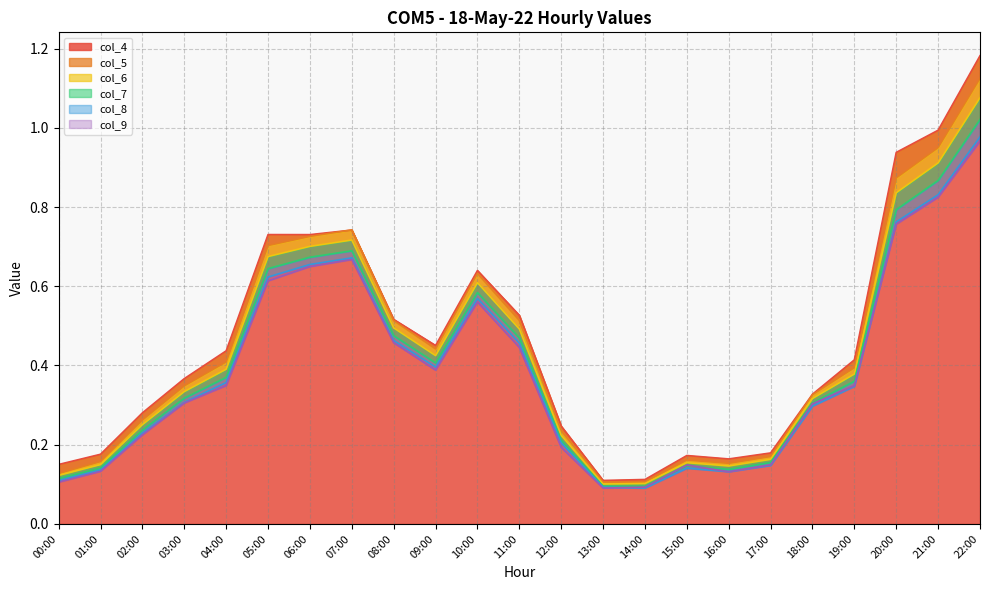

True or false: col_5 and col_8 cross at least once.

False